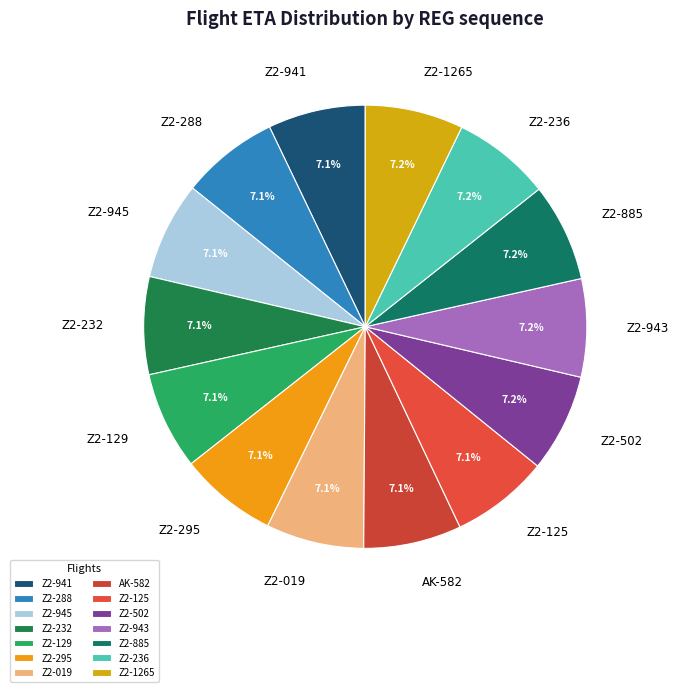

Does Z2-1265 represent more than half of the total?

No